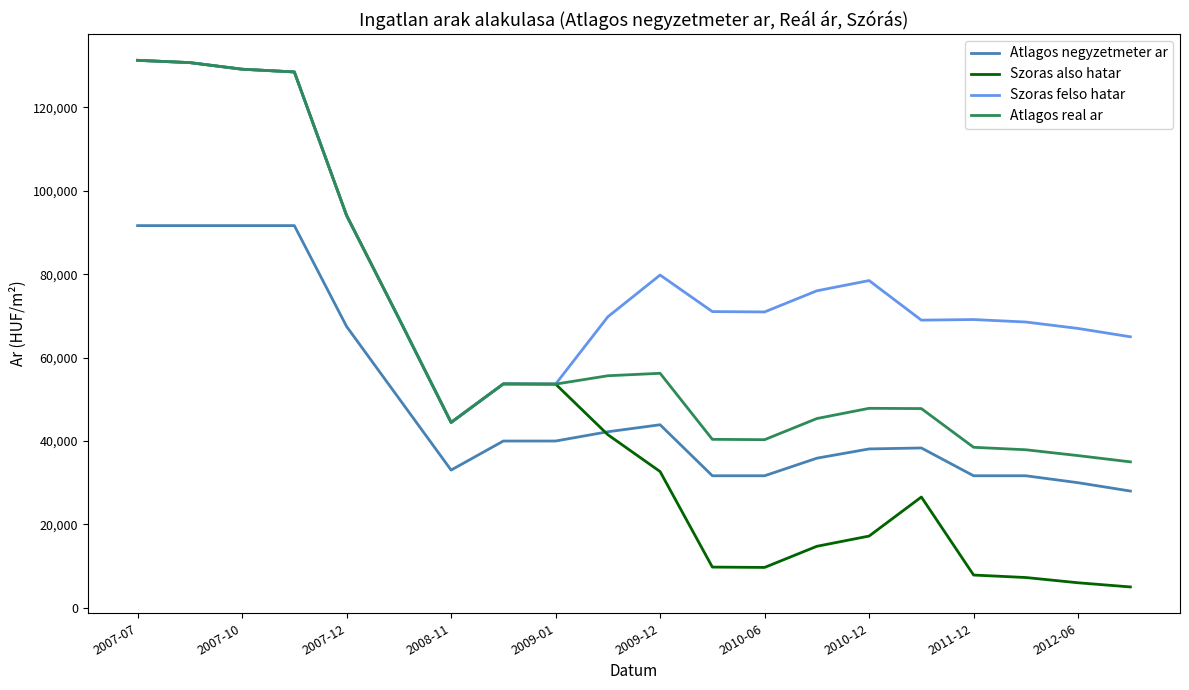

How many series are shown in this chart?

4